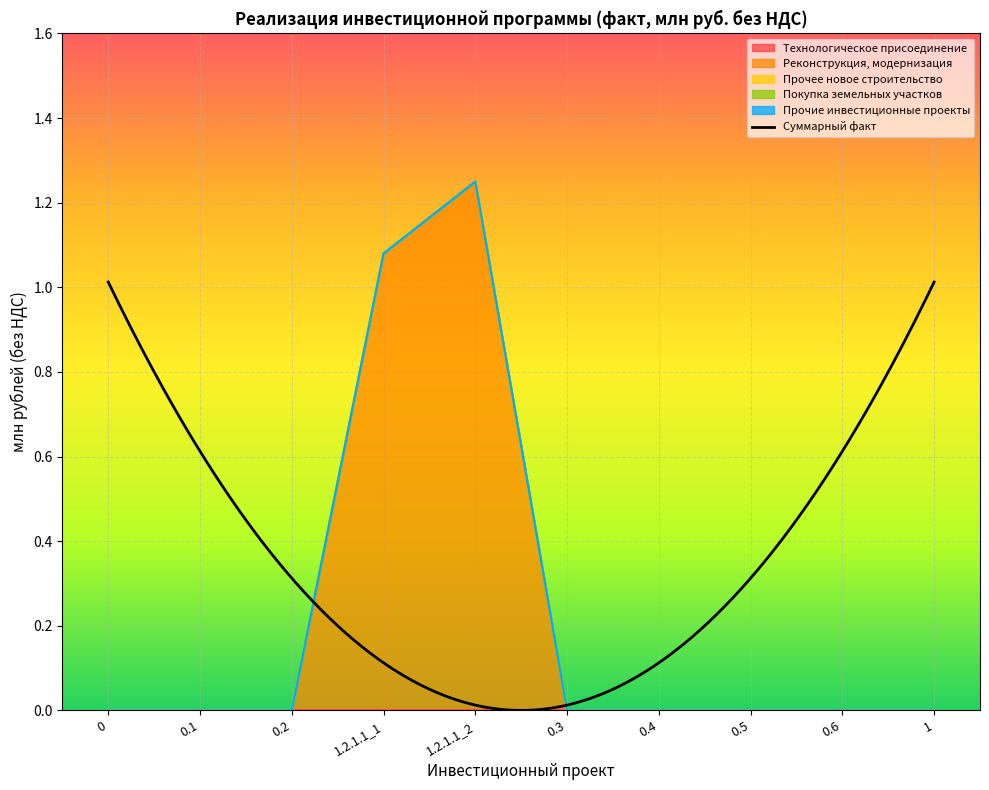

True or false: Реконструкция, модернизация and Покупка земельных участков cross at least once.

False